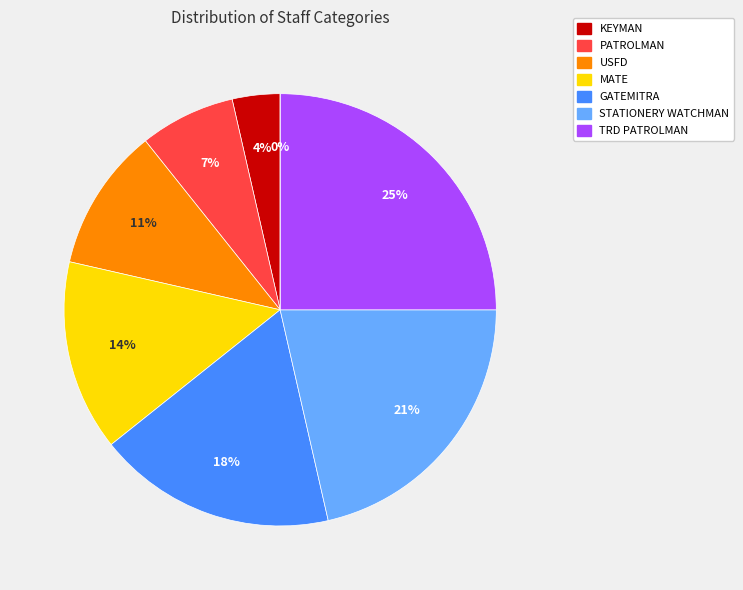

Does any single category account for the majority?

No